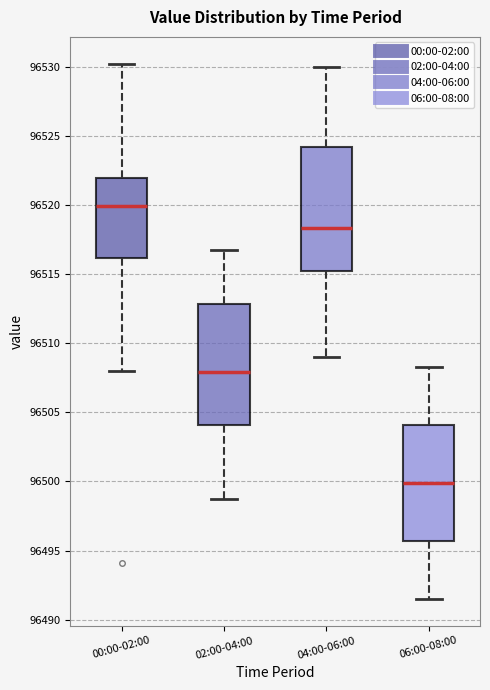

Which box's median line is the lowest?

06:00-08:00